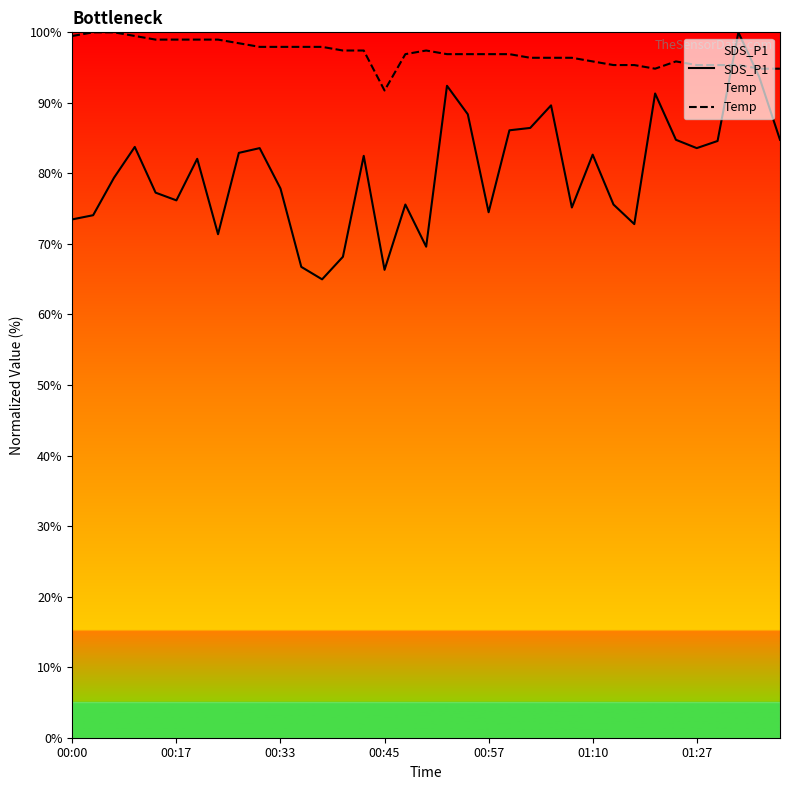

The Temp series shows 95.4 at 31. True or false?

True